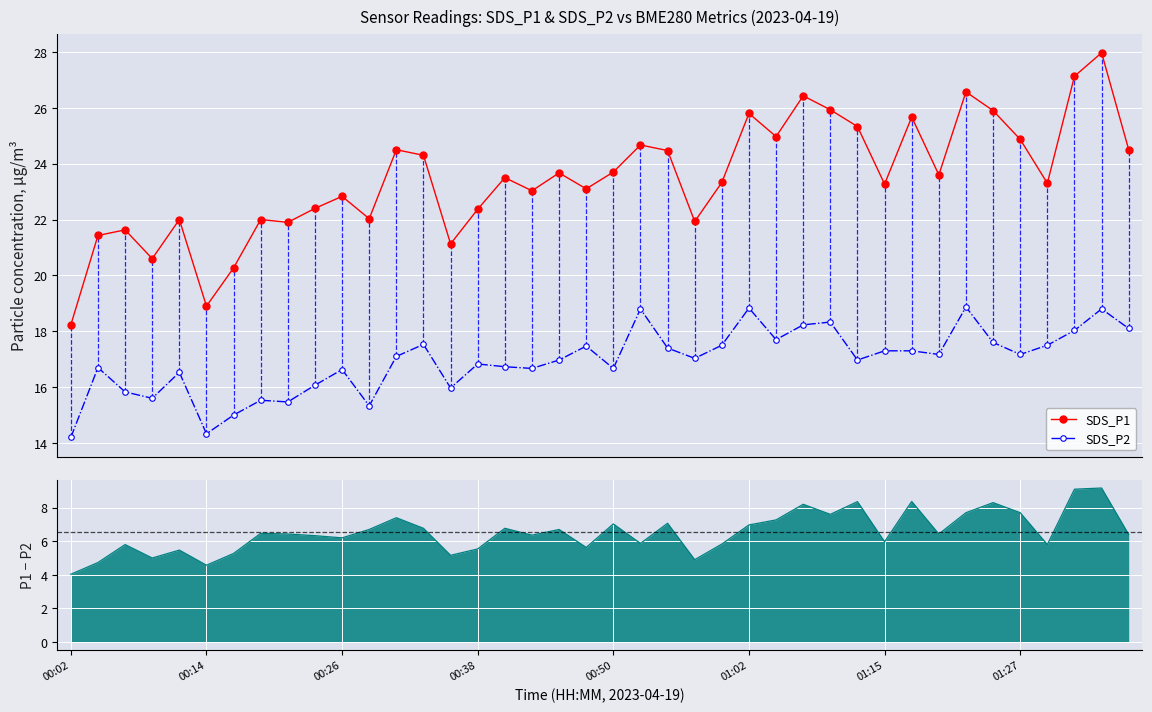

What is the average value of the SDS_P1 − SDS_P2 series?

6.5